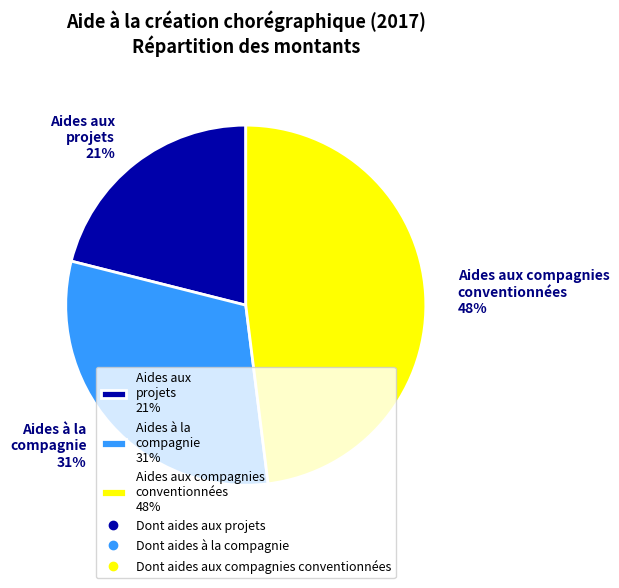

What is the largest slice in the pie chart?

Aides aux compagnies conventionnées 48%